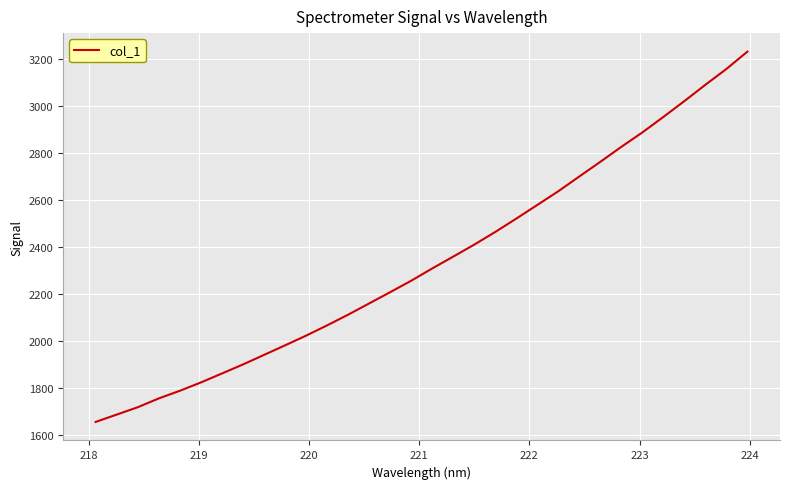

What is the difference between the maximum and minimum values?

1574.0